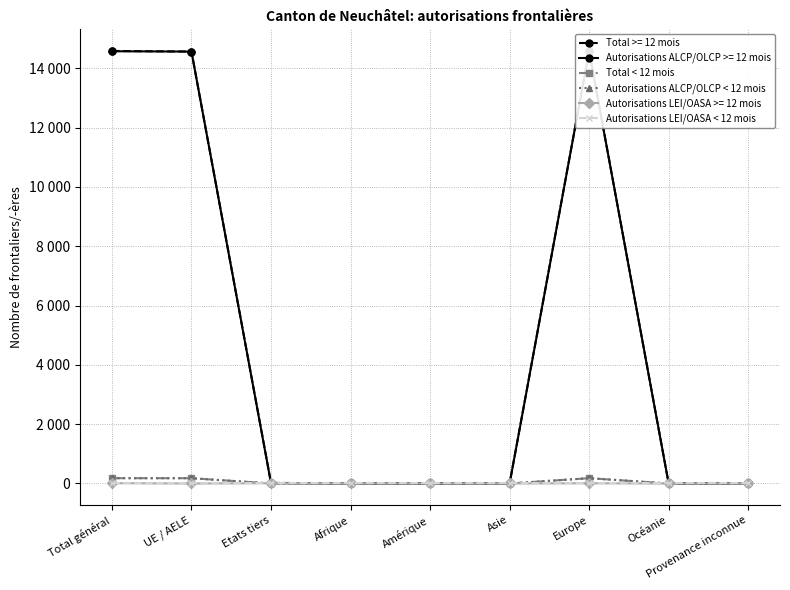

What is the difference between the maximum and minimum values in the Autorisations ALCP/OLCP < 12 mois series?

179